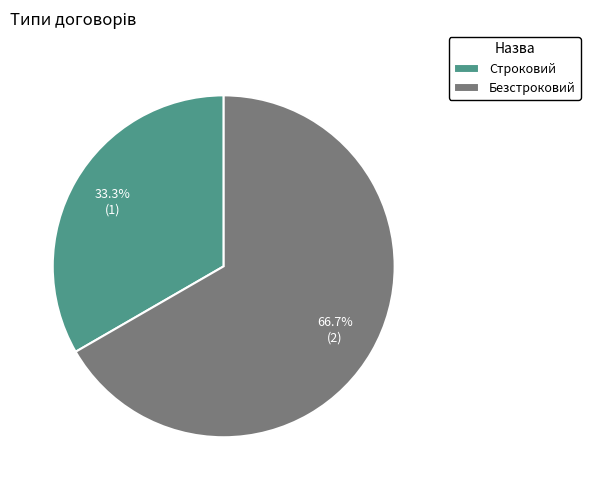

Count the number of slices in the pie.

2